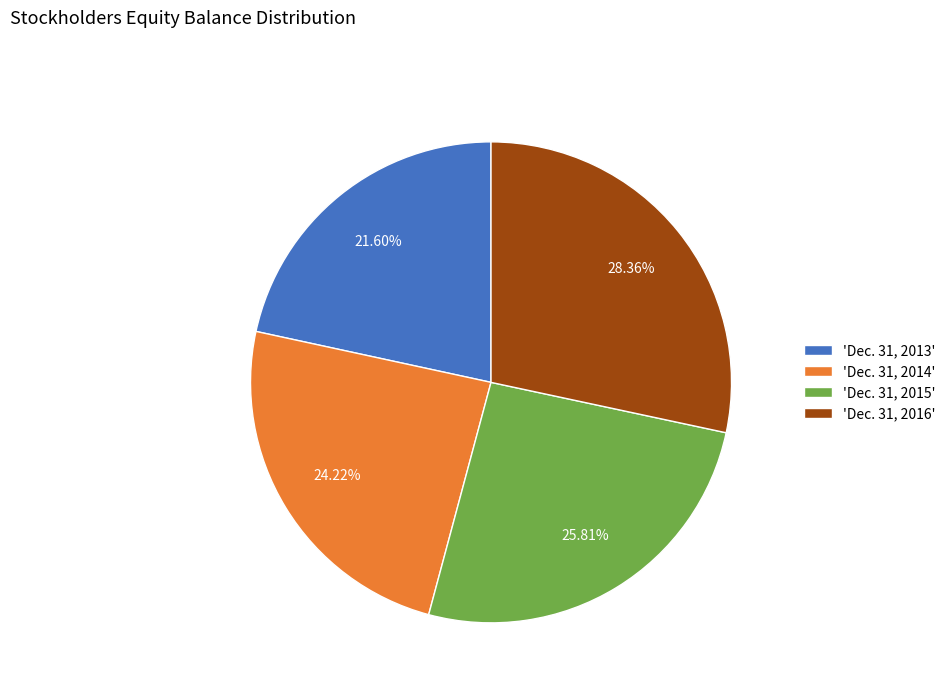

Approximately how many times larger is the value at 'Dec. 31, 2016' compared to 'Dec. 31, 2015'?

1.1